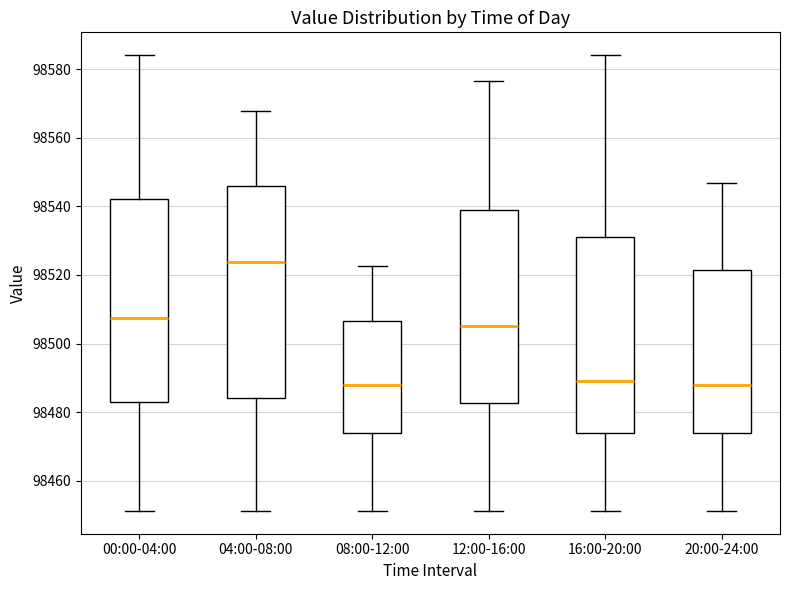

Reading left to right, transcribe this box plot: for each box, give where its median line is, the range the box spans, and where its two whiskers end, as read against the y-axis. The values are not printed on the chart, so give them approximately, as read against the axis.

00:00-04:00: median 98508, box 98484 to 98542, whiskers 98452 to 98584
04:00-08:00: median 98524, box 98484 to 98546, whiskers 98452 to 98568
08:00-12:00: median 98488, box 98474 to 98506, whiskers 98452 to 98522
12:00-16:00: median 98504, box 98482 to 98538, whiskers 98452 to 98576
16:00-20:00: median 98490, box 98474 to 98532, whiskers 98452 to 98584
20:00-24:00: median 98488, box 98474 to 98522, whiskers 98452 to 98546